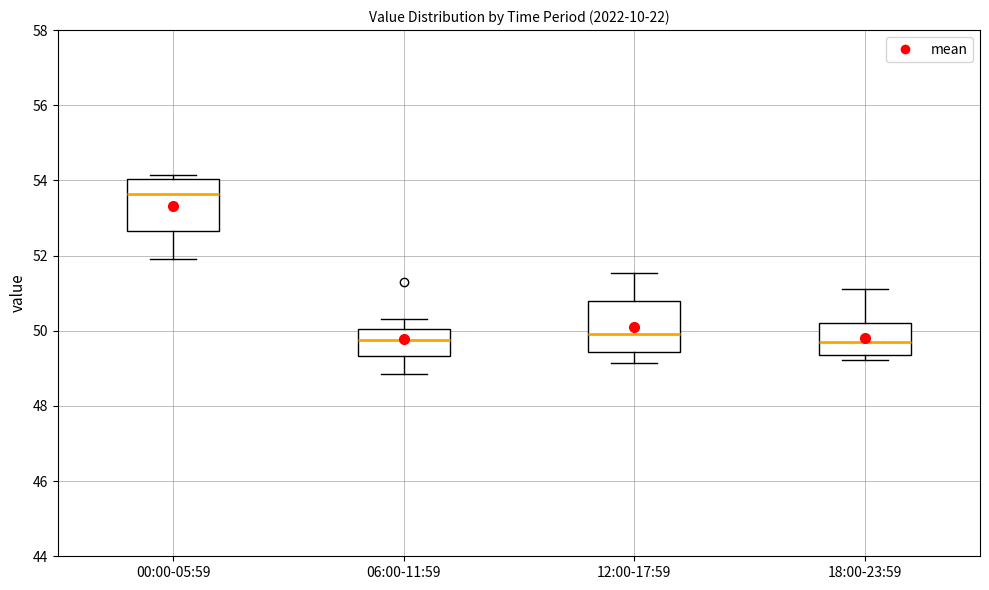

Reading left to right, transcribe this box plot: for each box, give where its median line is, the range the box spans, and where its two whiskers end, as read against the y-axis. The values are not printed on the chart, so give them approximately, as read against the axis.

00:00-05:59: median 53.6, box 52.6 to 54.0, whiskers 52.0 to 54.2
06:00-11:59: median 49.8, box 49.4 to 50.0, whiskers 48.8 to 50.4
12:00-17:59: median 50.0, box 49.4 to 50.8, whiskers 49.2 to 51.6
18:00-23:59: median 49.8, box 49.4 to 50.2, whiskers 49.2 to 51.2